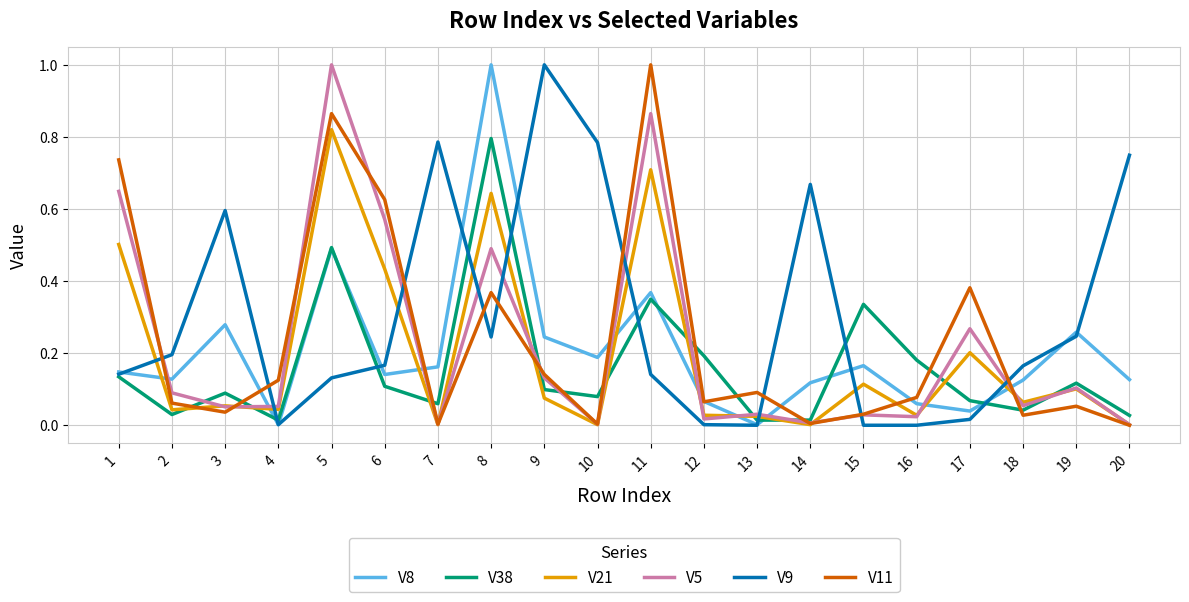

What is the greatest value displayed?

1.0